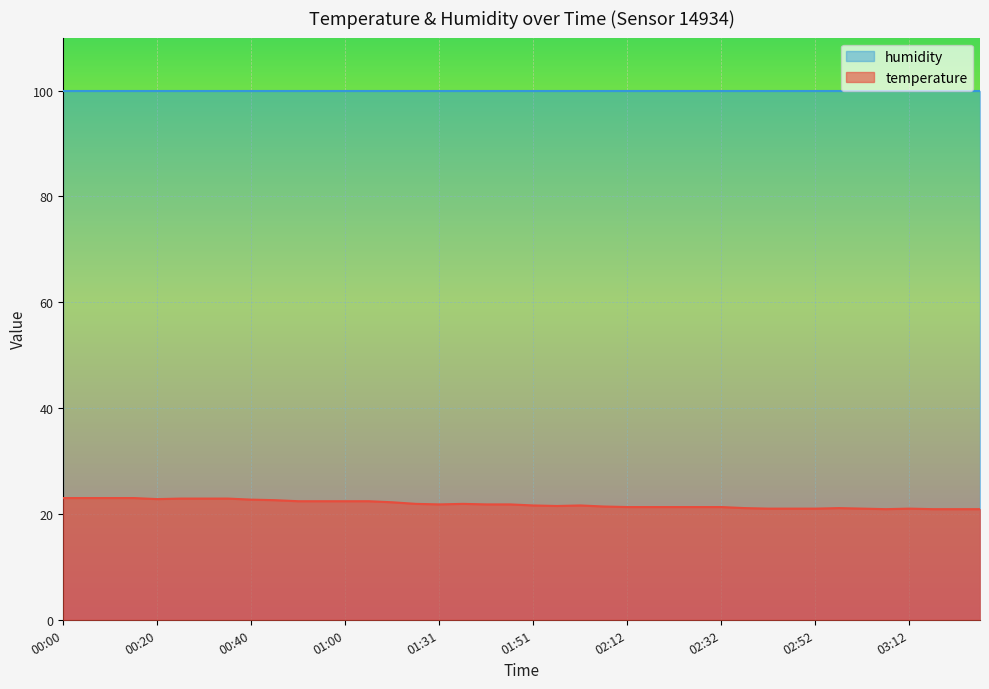

What is the sum of the values at 00:15 and 03:27?

43.9